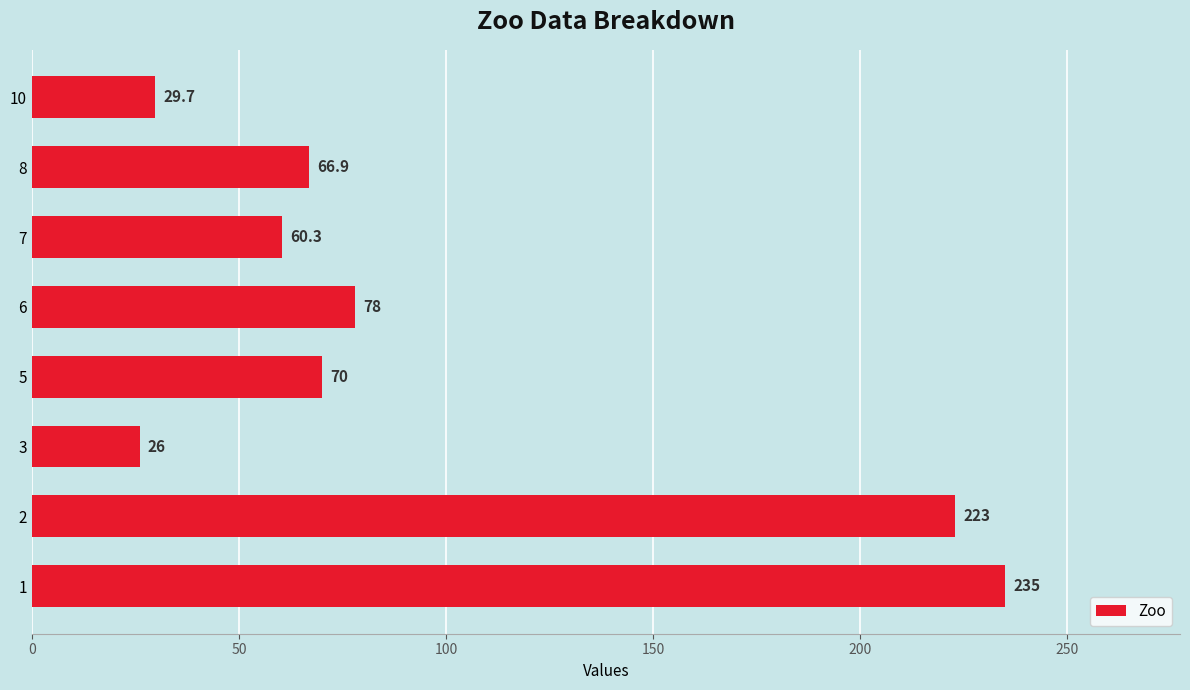

True or false: the data shows 66.9 at 8.

True